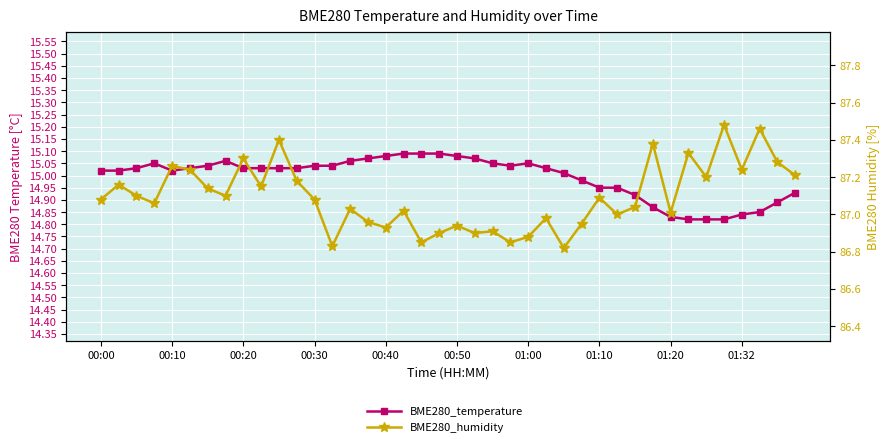

True or false: BME280_humidity and BME280_temperature intersect in this chart.

False